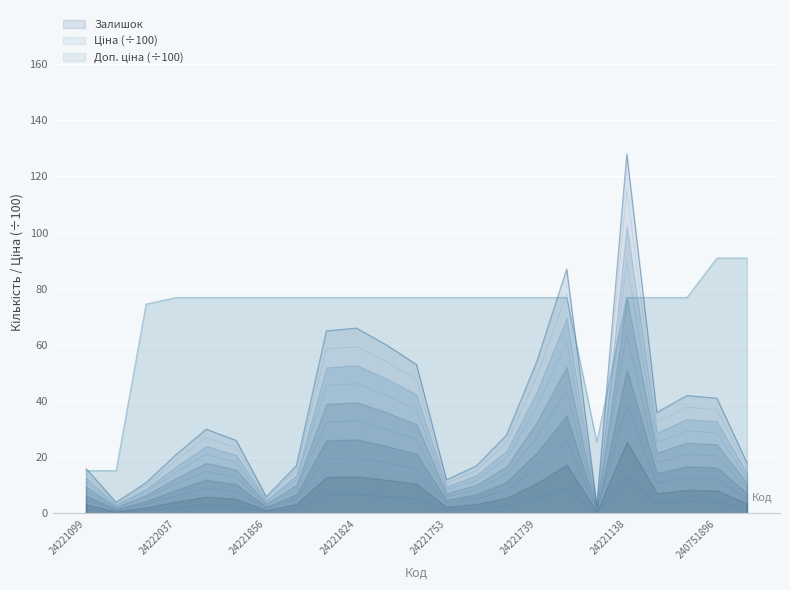

At which category does Залишок reach its first local peak?

24222031